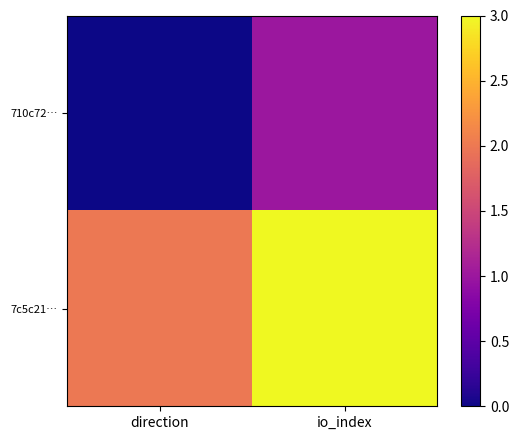

List the series in order of their overall mean, highest first.

7c5c21…, 710c72…